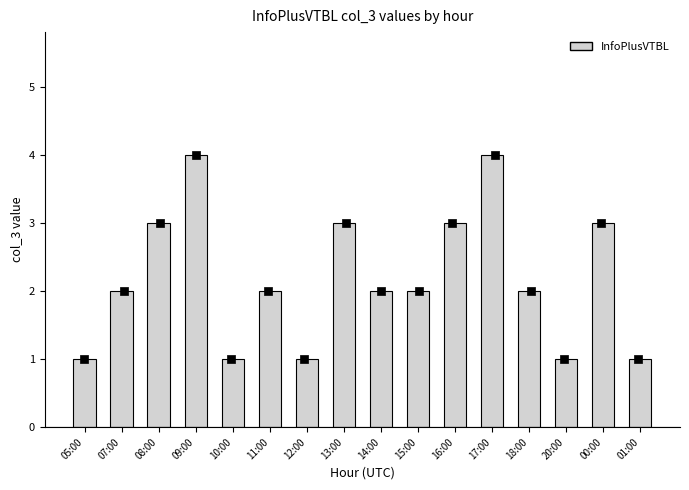

What is the ratio of the value at 00:00 to the value at 01:00?

3.0